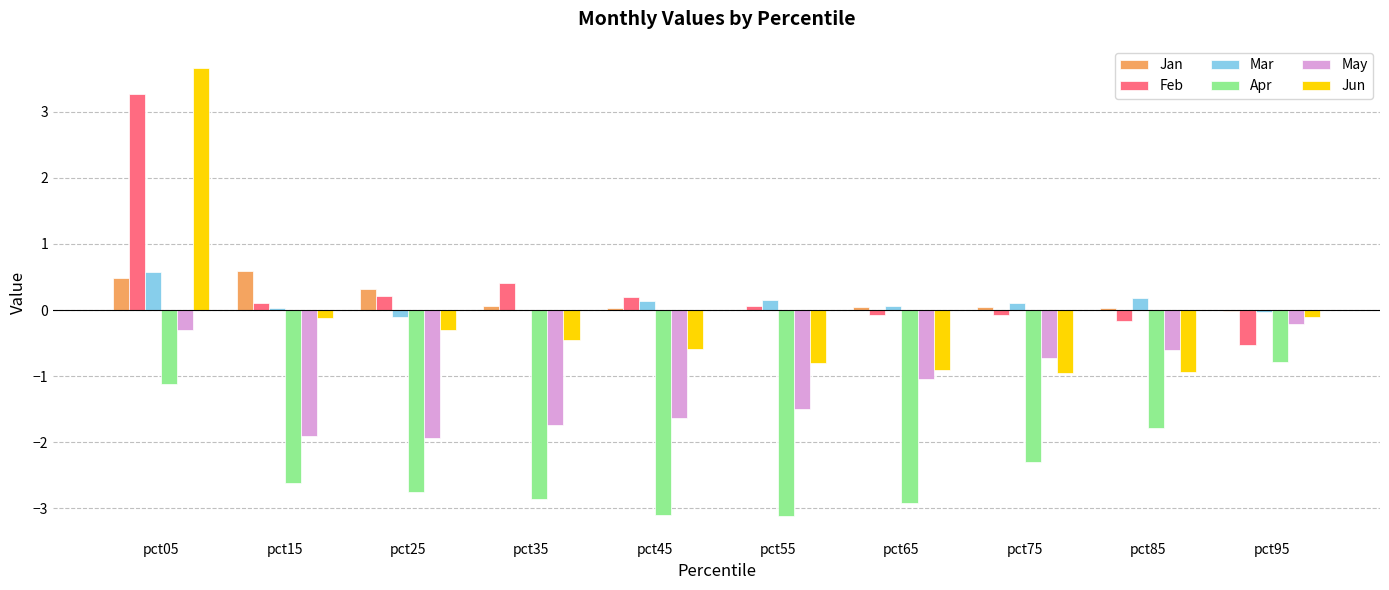

The value of Jan at pct55 is -0.0. True or false?

True